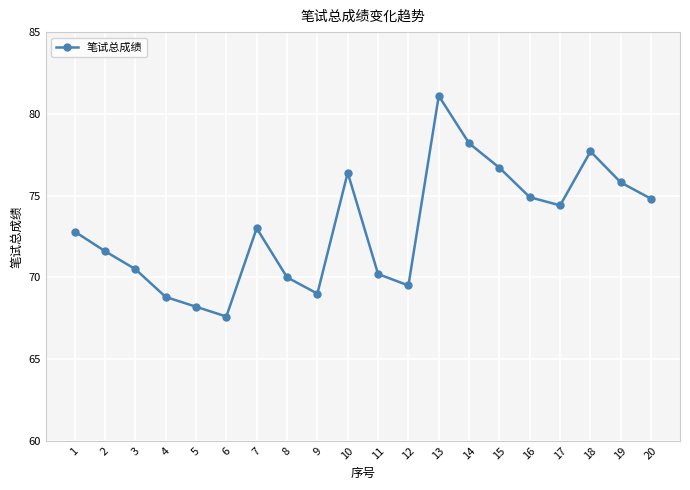

How many data points are less than 73?

10